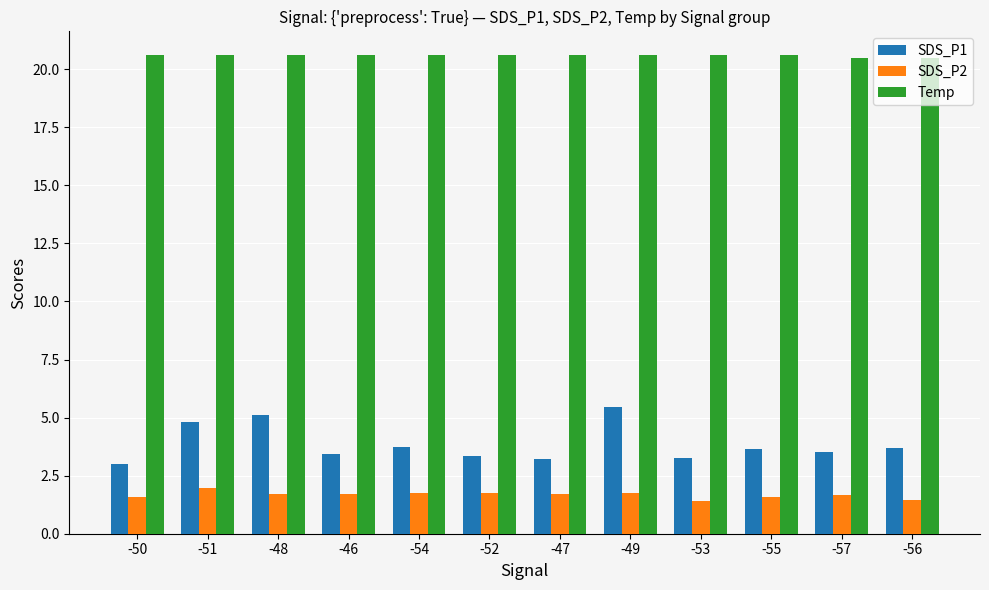

Read the SDS_P2 value at -46.

1.7